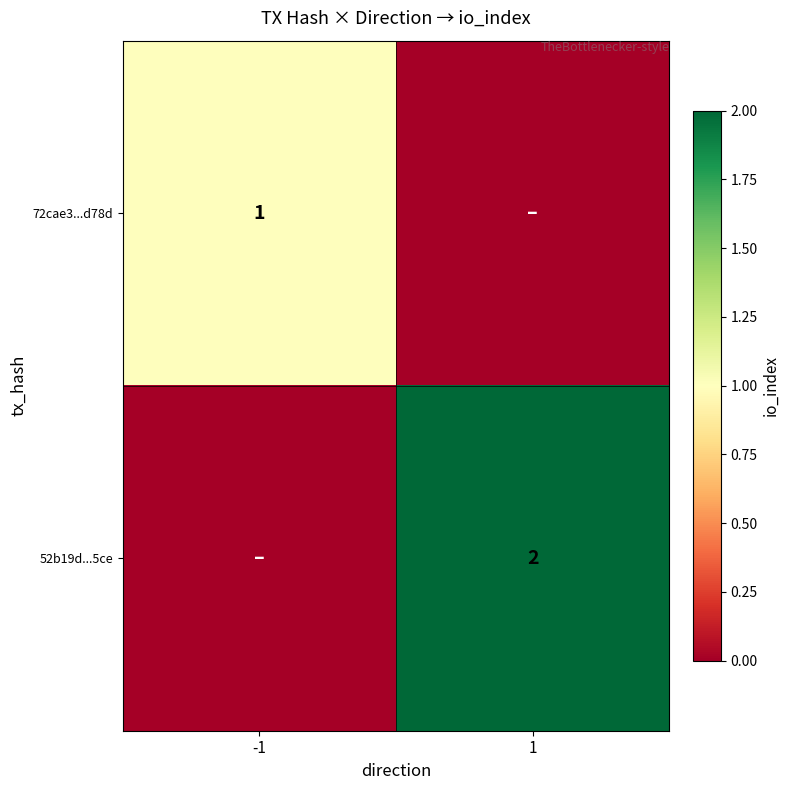

Which has a higher value, 1 or -1?

-1